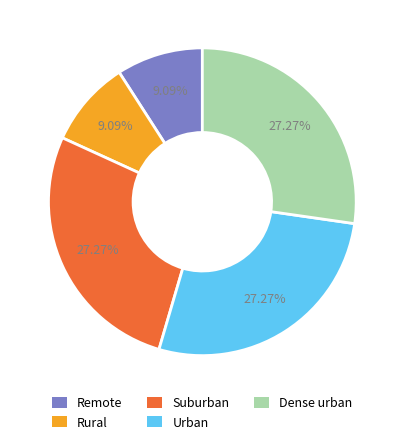

What is the ratio of the value at Suburban to the value at Urban?

1.0